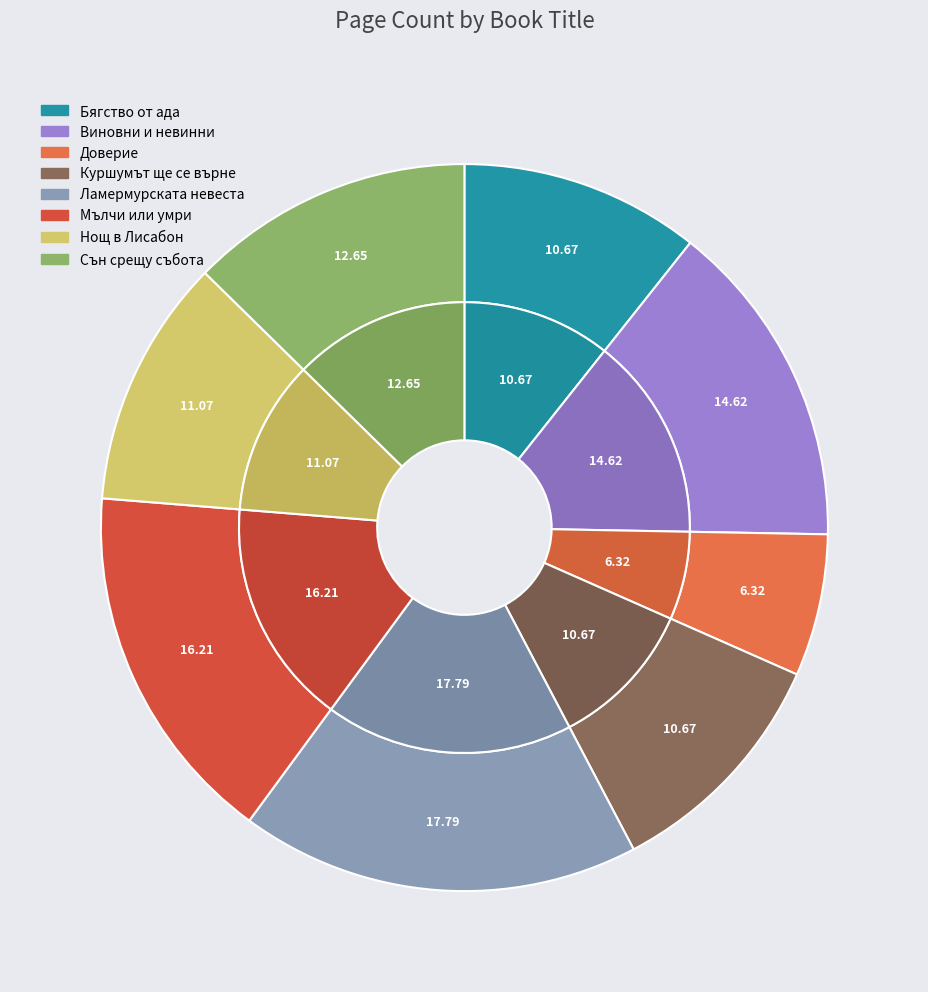

Rank the categories by value from highest to lowest.

Ламермурската невеста, Мълчи или умри, Виновни и невинни, Сън срещу събота, Нощ в Лисабон, Бягство от ада, Куршумът ще се върне, Доверие